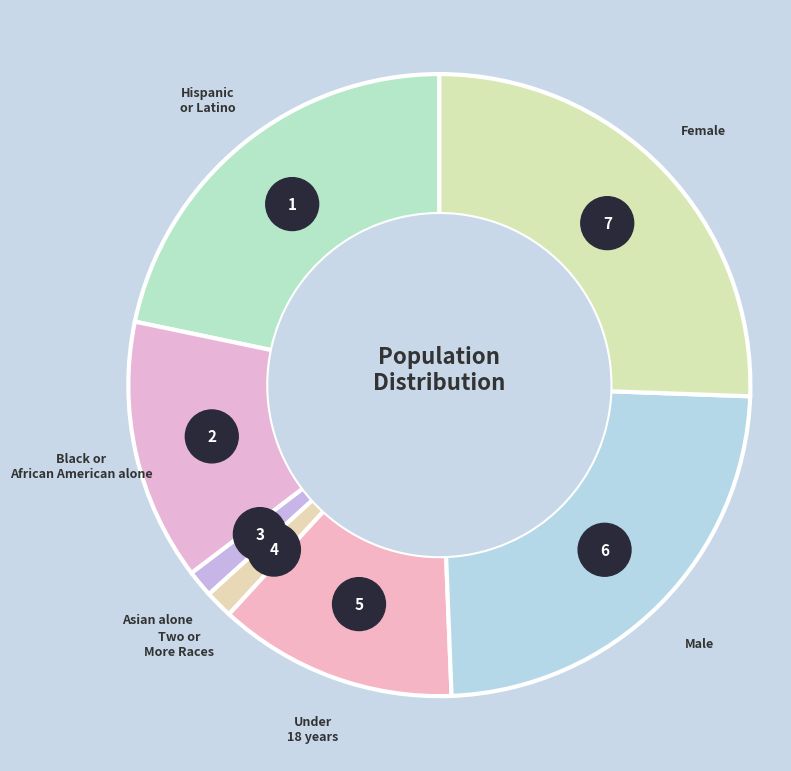

What is the total percentage of Under 18 years and Female?

38.0%